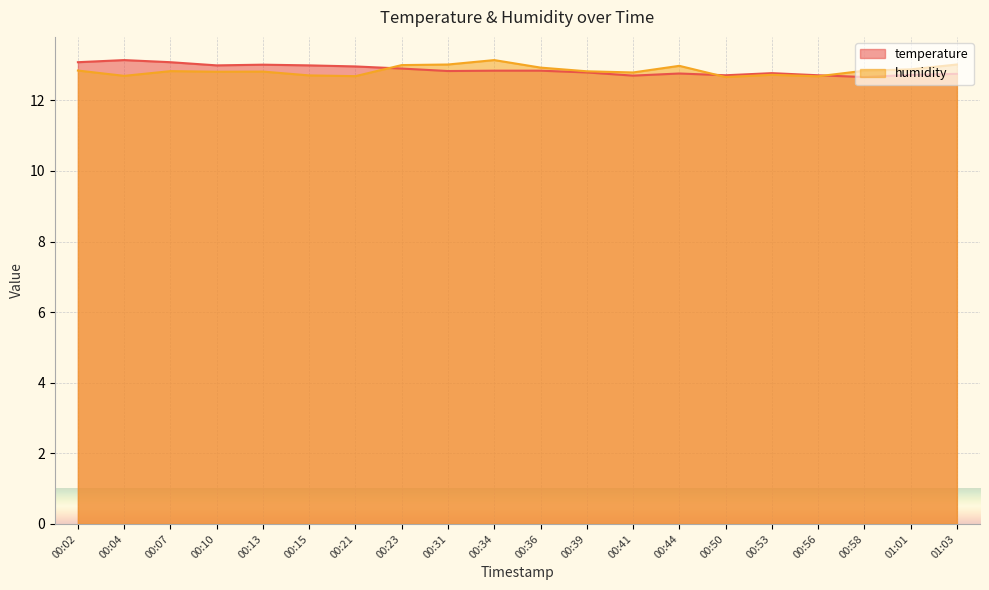

Is the value of humidity at 00:23 greater than the value of temperature at 00:23?

Yes